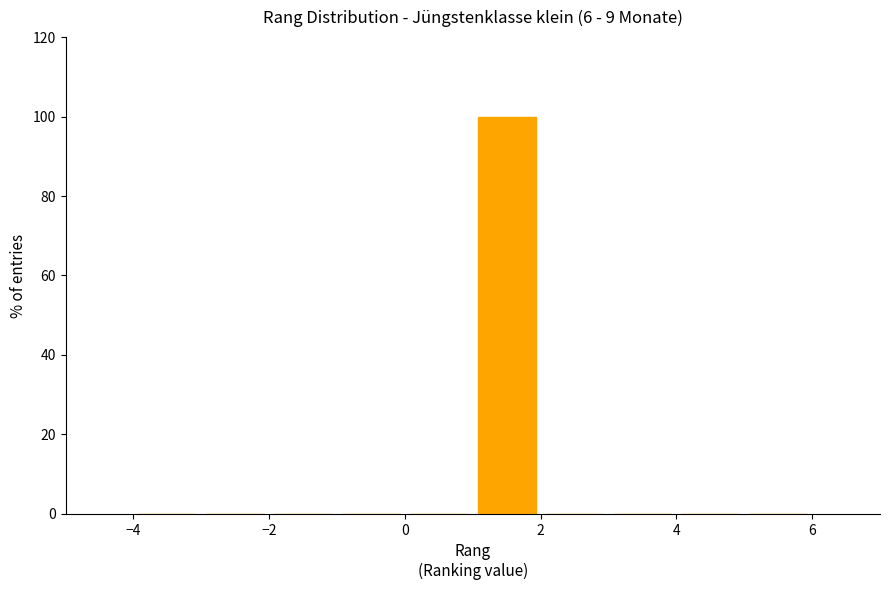

Reading left to right, list every bar in this chart as the range it spans on the x-axis followed by its height. The values are not printed on the chart, so give them approximately, as read against the axis.

-4 to -3: 0
-3 to -2: 0
-2 to -1: 0
-1 to 0: 0
0 to 1: 0
1 to 2: 100
2 to 3: 0
3 to 4: 0
4 to 5: 0
5 to 6: 0